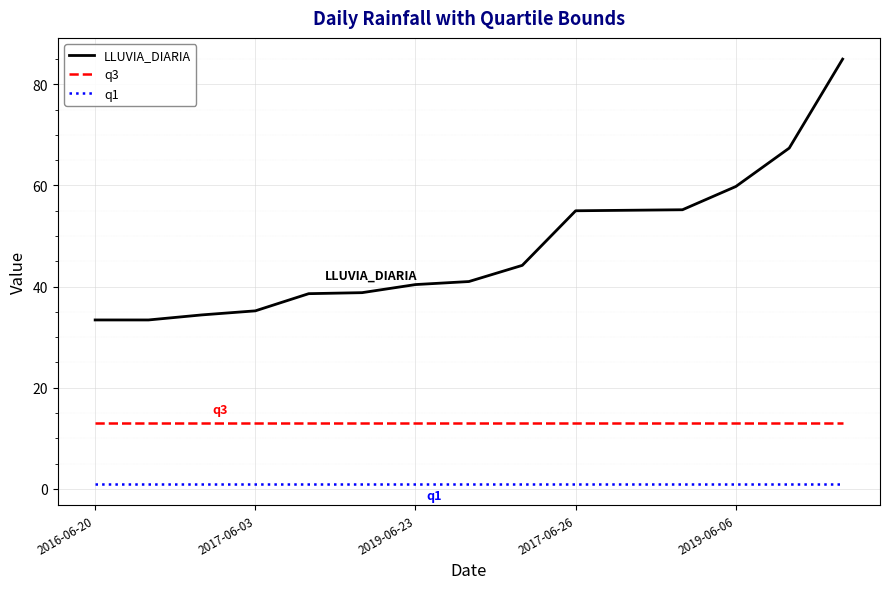

Which series has the largest range (max minus min)?

LLUVIA_DIARIA